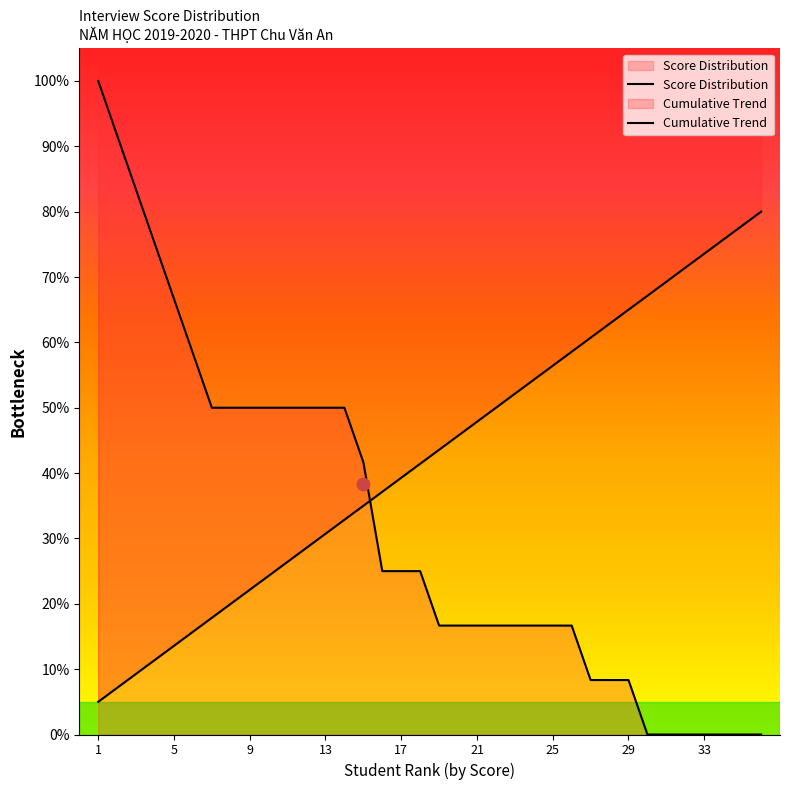

At how many categories does at least one series exceed 7?

36